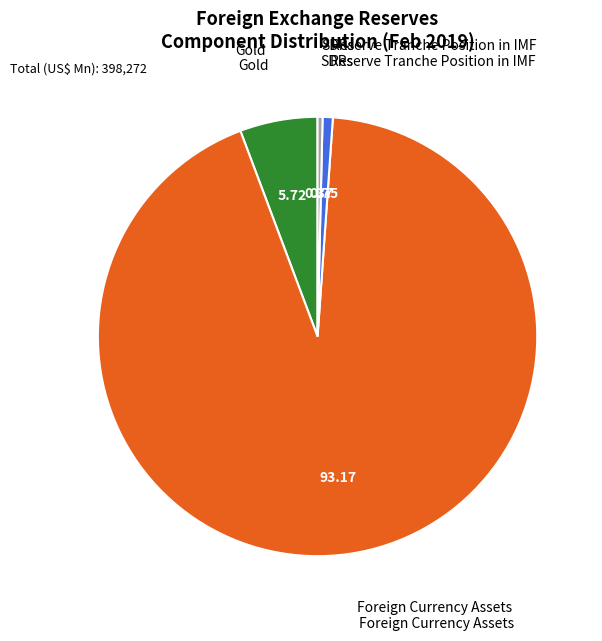

Which category has the biggest portion of the pie?

Foreign Currency Assets